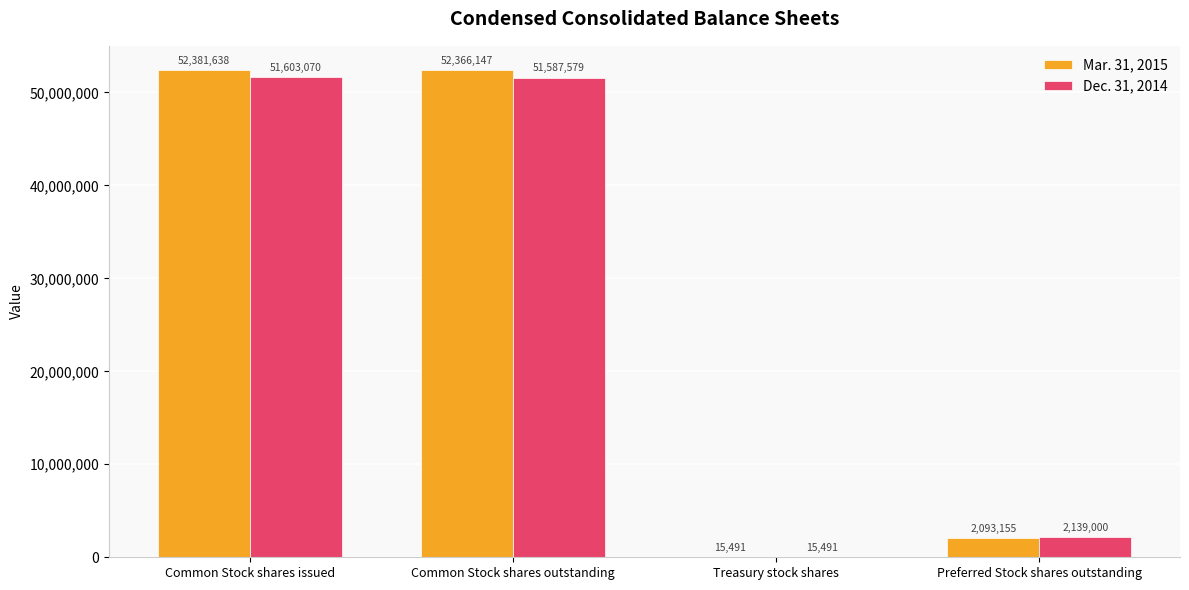

Is the value of Mar. 31, 2015 at Common Stock shares issued greater than the value of Dec. 31, 2014 at Treasury stock shares?

Yes